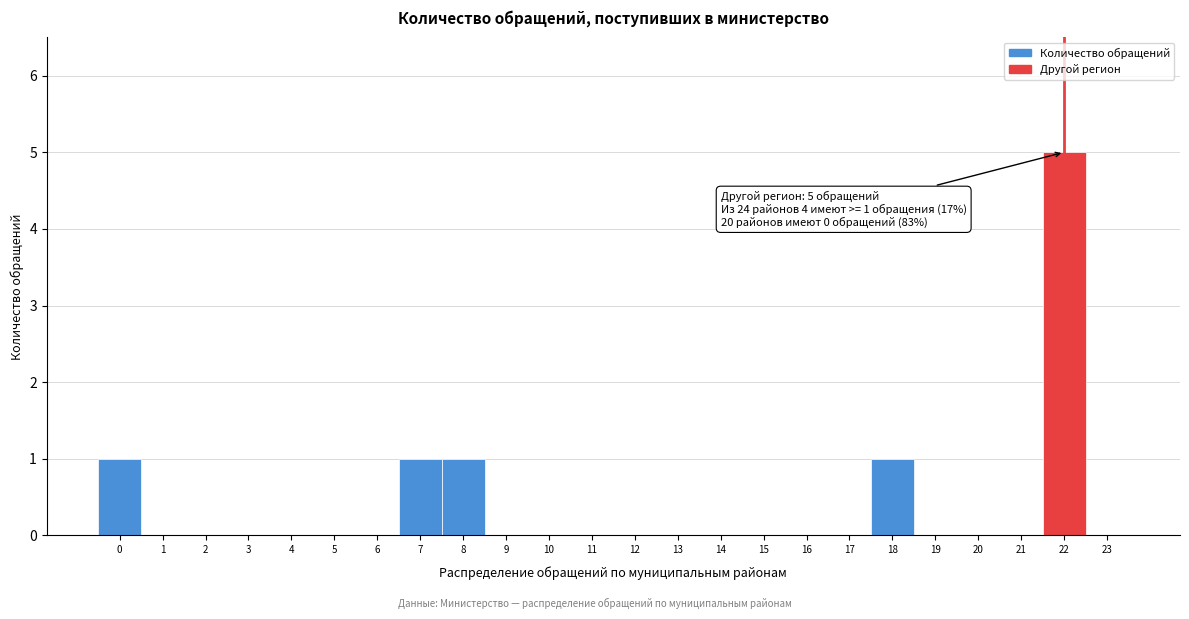

Over which range of the x-axis is the bar tallest?

21.5 to 22.5